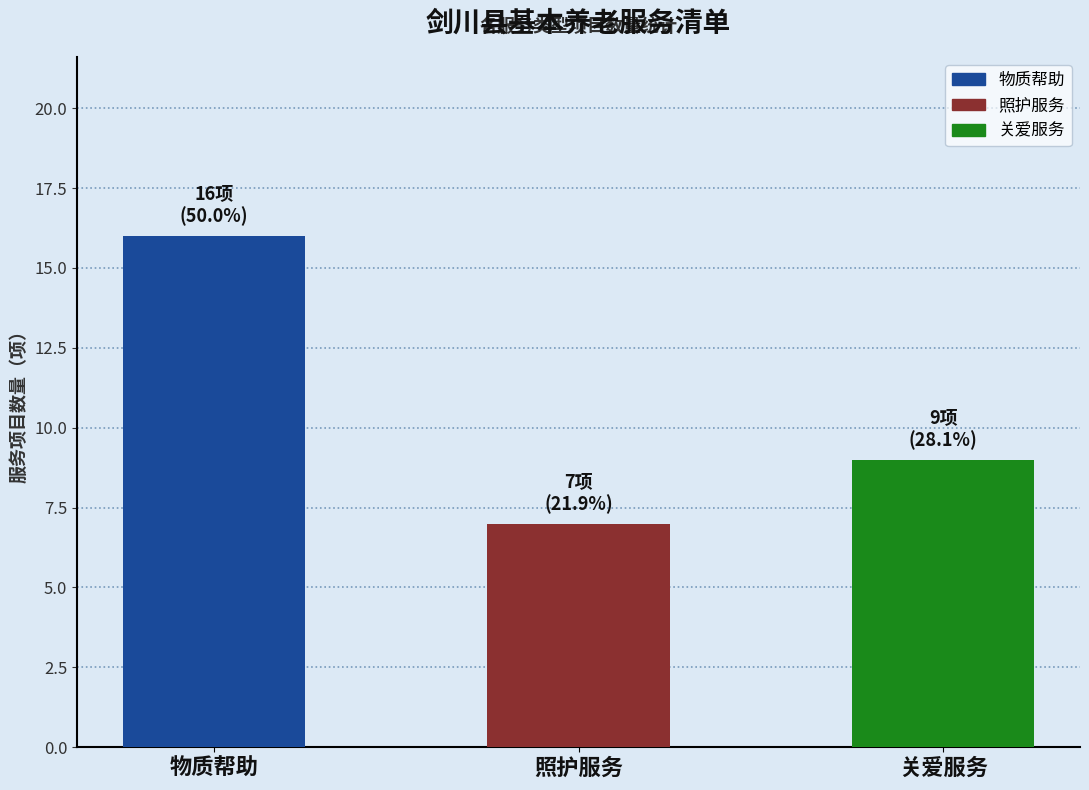

True or false: the data shows 9 at 关爱服务.

True